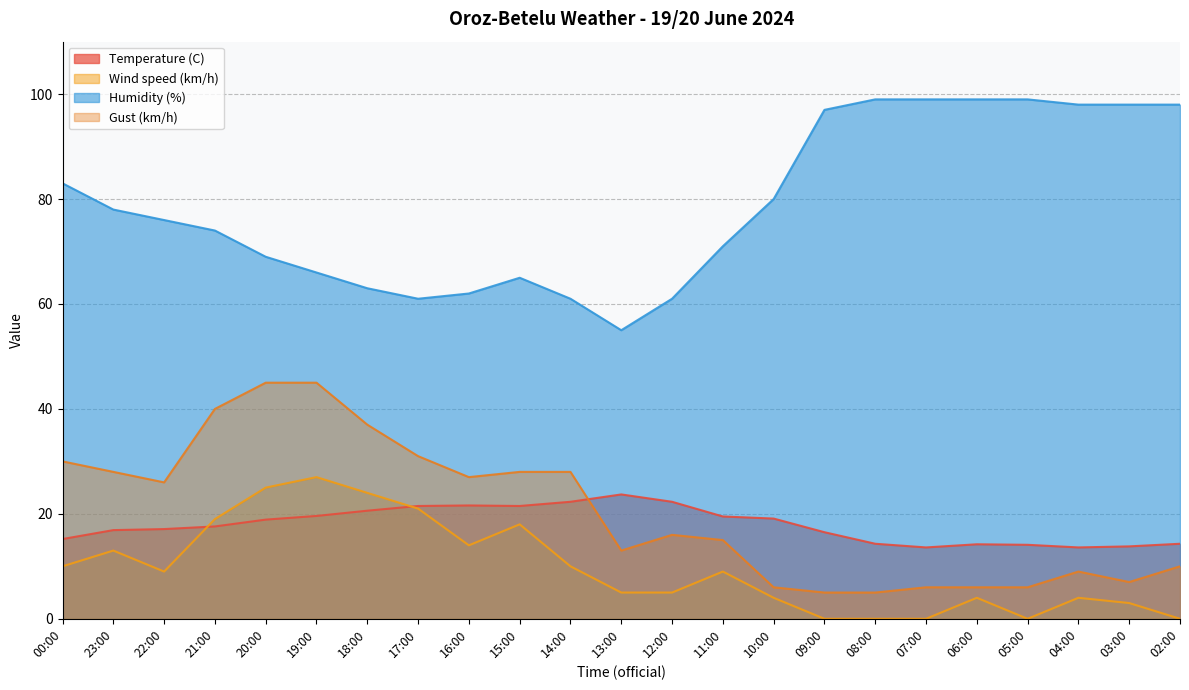

Reading left to right, list all the values displayed in this chart.

Temperature (C): 00:00=15.2	23:00=16.9	22:00=17.1	21:00=17.6	20:00=18.9	19:00=19.6	18:00=20.6	17:00=21.5	16:00=21.6	15:00=21.5	14:00=22.3	13:00=23.7	12:00=22.3	11:00=19.5	10:00=19.1	09:00=16.5	08:00=14.3	07:00=13.6	06:00=14.2	05:00=14.1	04:00=13.6	03:00=13.8	02:00=14.3
Wind speed (km/h): 00:00=10.0	23:00=13.0	22:00=9.0	21:00=19.0	20:00=25.0	19:00=27.0	18:00=24.0	17:00=21.0	16:00=14.0	15:00=18.0	14:00=10.0	13:00=5.0	12:00=5.0	11:00=9.0	10:00=4.0	09:00=0.0	08:00=0.0	07:00=0.0	06:00=4.0	05:00=0.0	04:00=4.0	03:00=3.0	02:00=0.0
Humidity (%): 00:00=83.0	23:00=78.0	22:00=76.0	21:00=74.0	20:00=69.0	19:00=66.0	18:00=63.0	17:00=61.0	16:00=62.0	15:00=65.0	14:00=61.0	13:00=55.0	12:00=61.0	11:00=71.0	10:00=80.0	09:00=97.0	08:00=99.0	07:00=99.0	06:00=99.0	05:00=99.0	04:00=98.0	03:00=98.0	02:00=98.0
Gust (km/h): 00:00=30.0	23:00=28.0	22:00=26.0	21:00=40.0	20:00=45.0	19:00=45.0	18:00=37.0	17:00=31.0	16:00=27.0	15:00=28.0	14:00=28.0	13:00=13.0	12:00=16.0	11:00=15.0	10:00=6.0	09:00=5.0	08:00=5.0	07:00=6.0	06:00=6.0	05:00=6.0	04:00=9.0	03:00=7.0	02:00=10.0